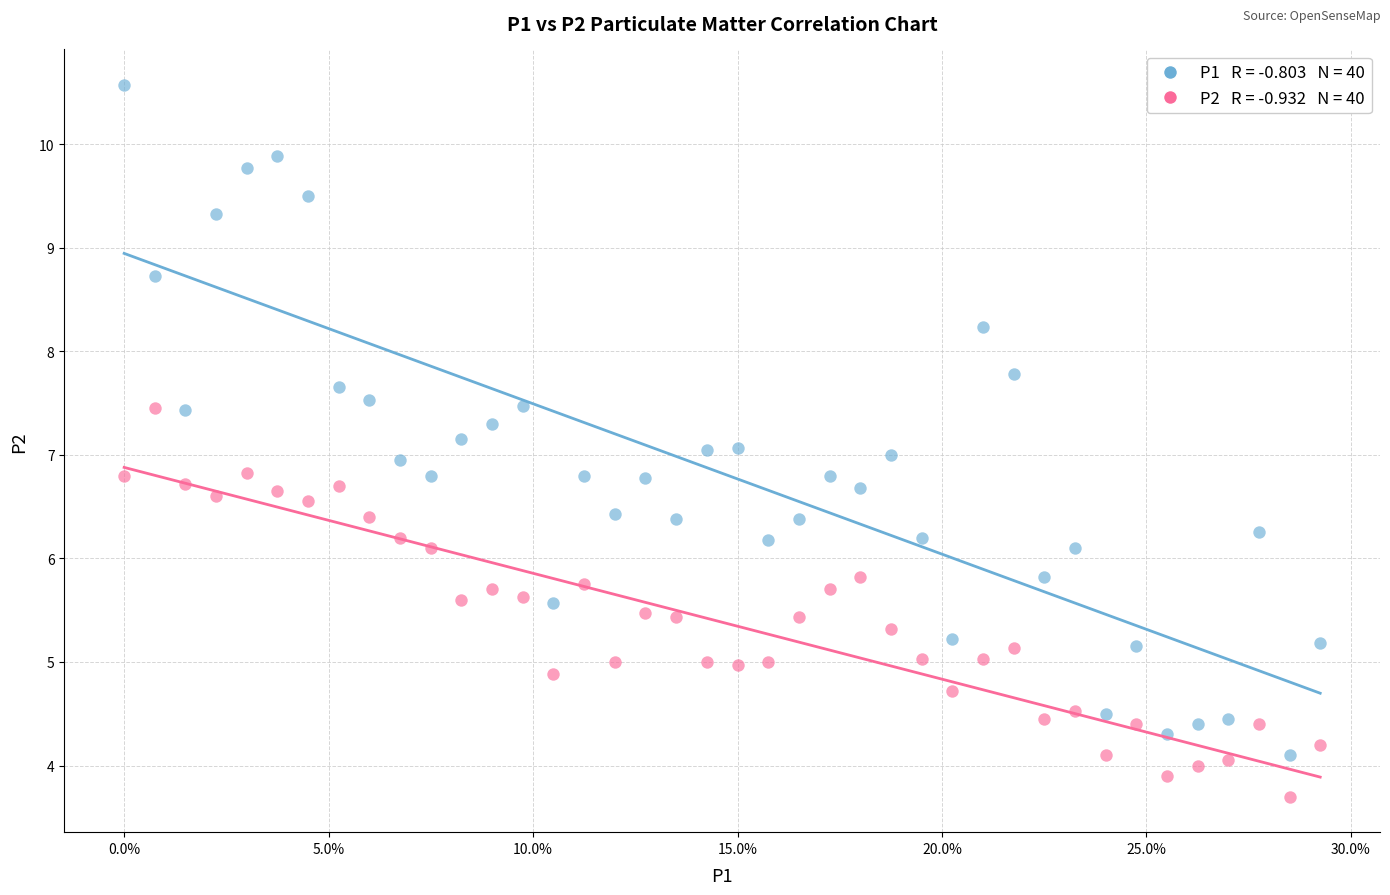

Across all data points, what is the range of X values (max minus min)?

0.3